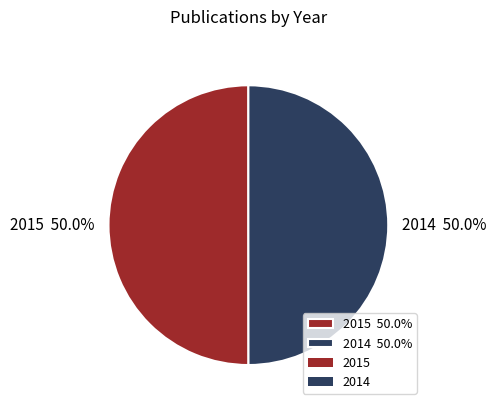

Combined, do 2015 and 2014 account for over 50%?

Yes